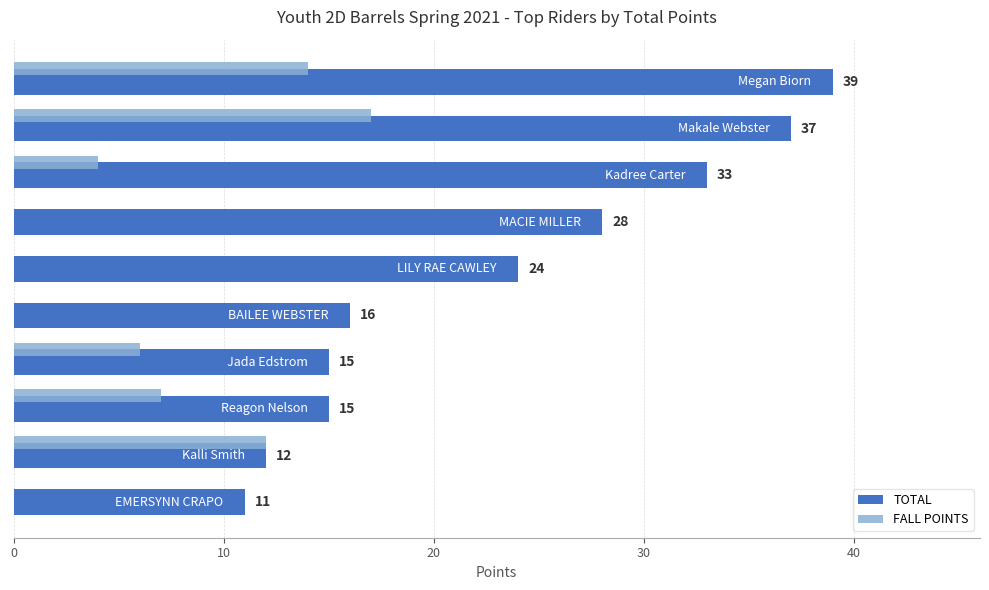

Which series has the largest total across all categories?

TOTAL